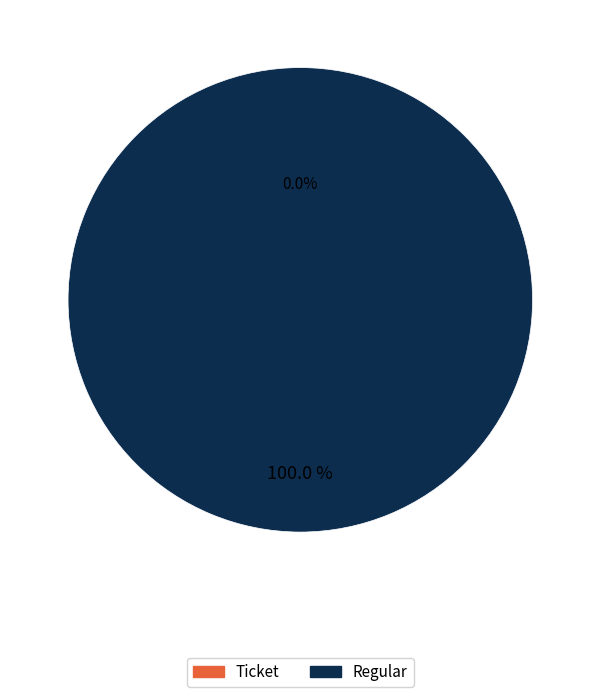

The Regular slice represents 99% of the pie. True or false?

False